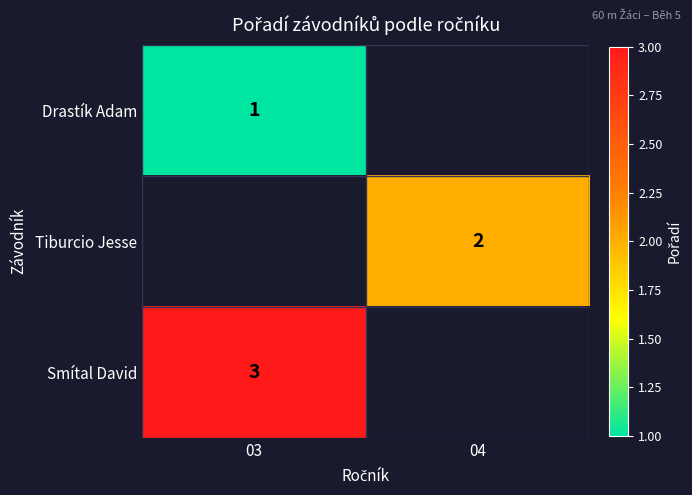

The value of Tiburcio Jesse at 04 is 1. True or false?

False